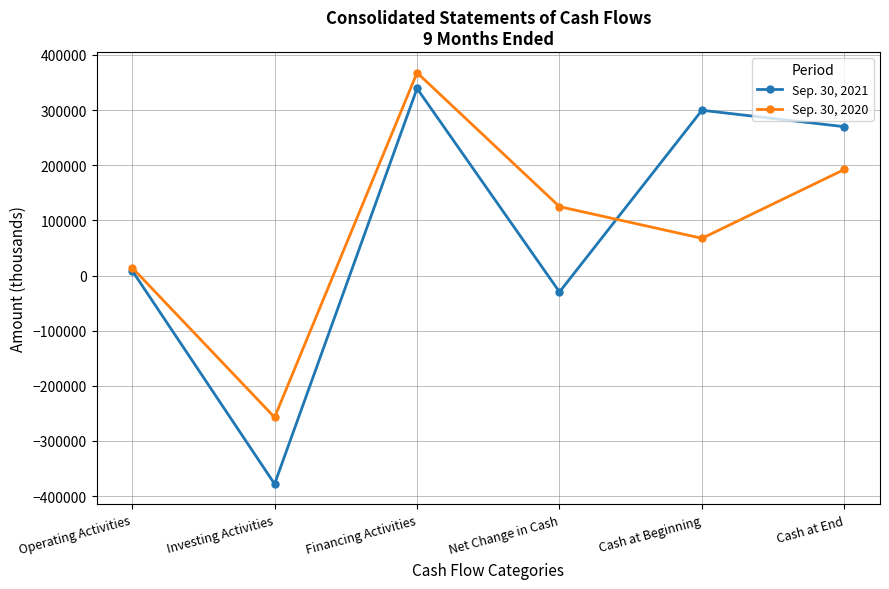

Which series has the largest range (max minus min)?

Sep. 30, 2021